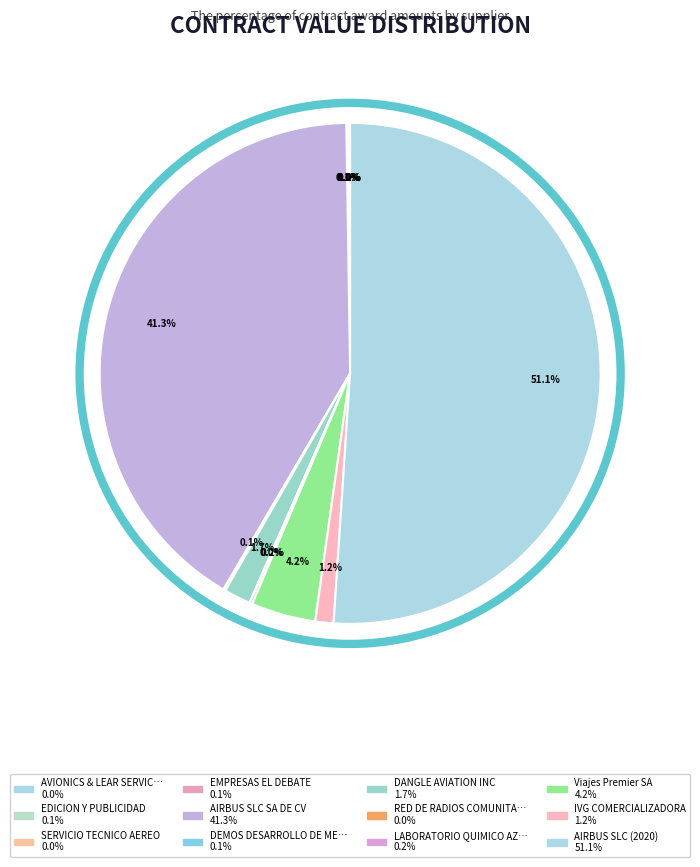

To the nearest percent, what is the difference between the largest and smallest slice percentages?

51%